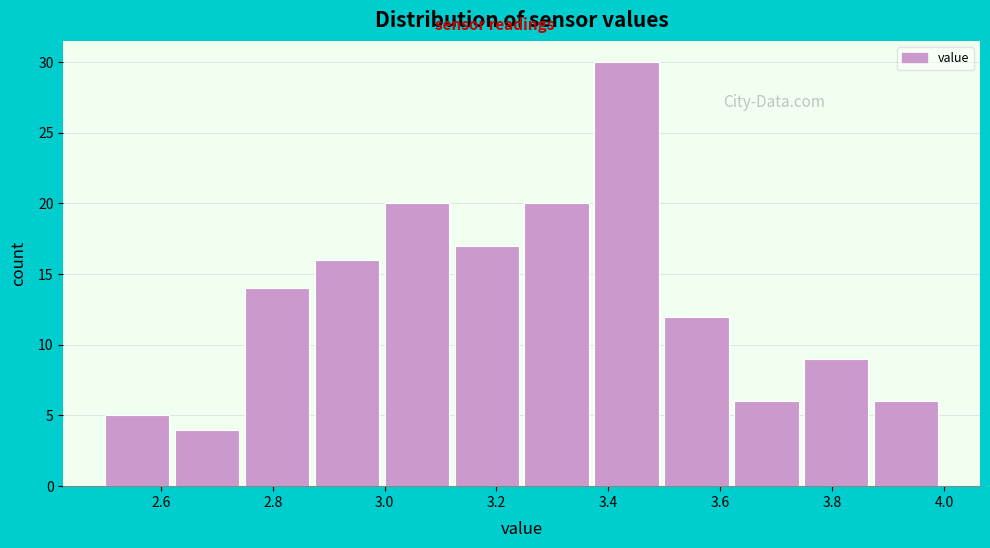

Over which range of the x-axis is the bar tallest?

3.375 to 3.500